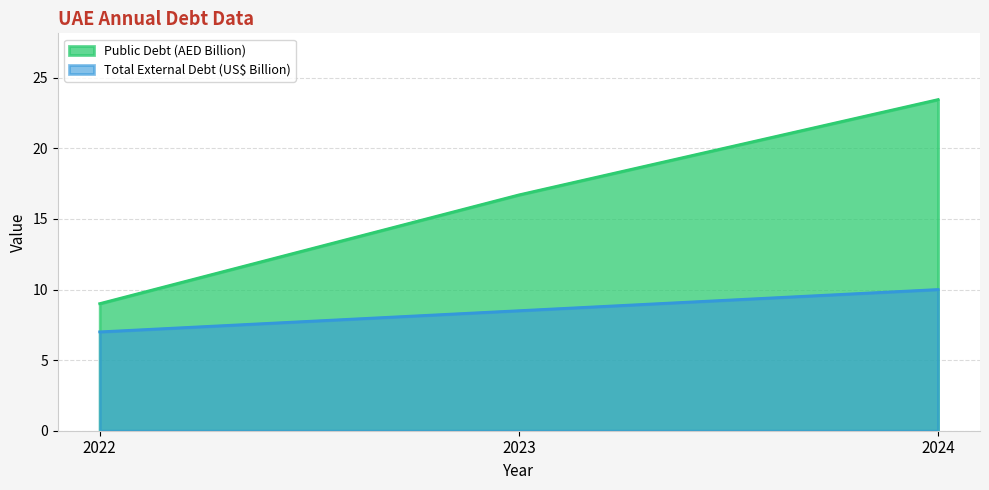

What is the sum of all Total External Debt (US$ Billion) values?

25.5